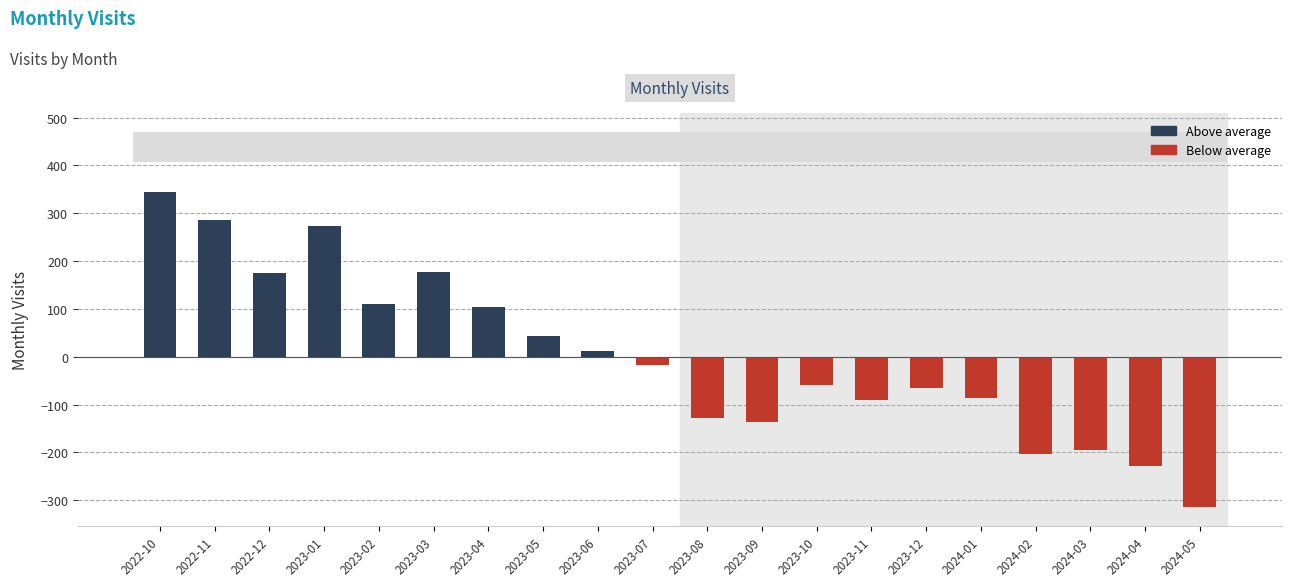

What is the difference between the second highest and minimum values?

600